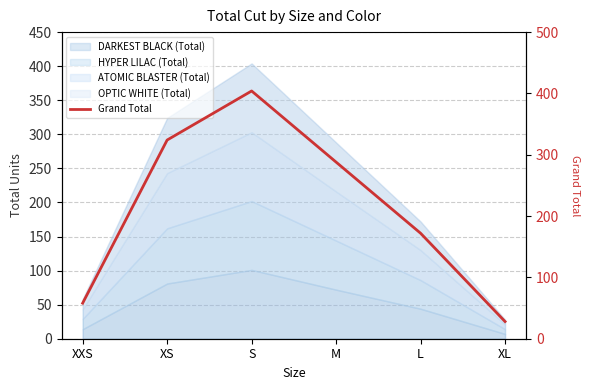

What position from the left is XL?

6